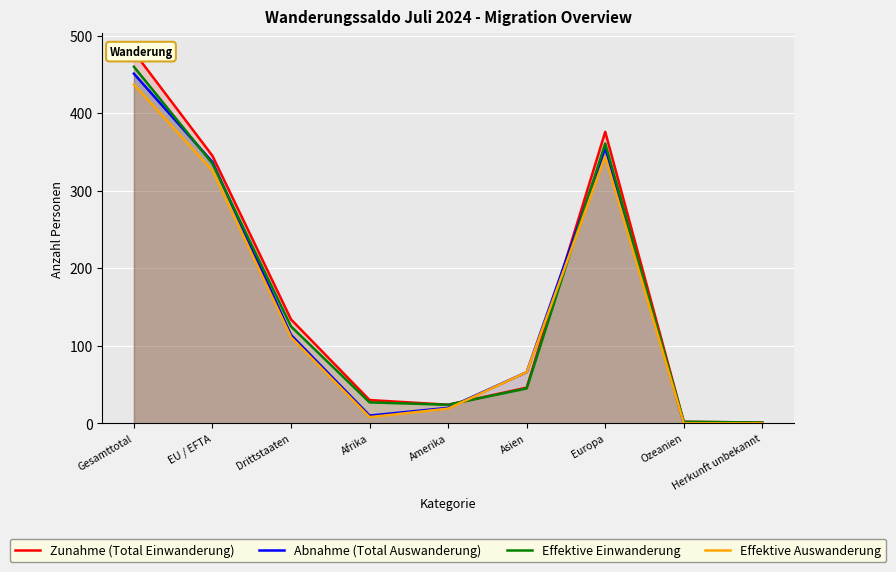

Which category has the highest value in the Zunahme (Total Einwanderung) series?

Gesamttotal